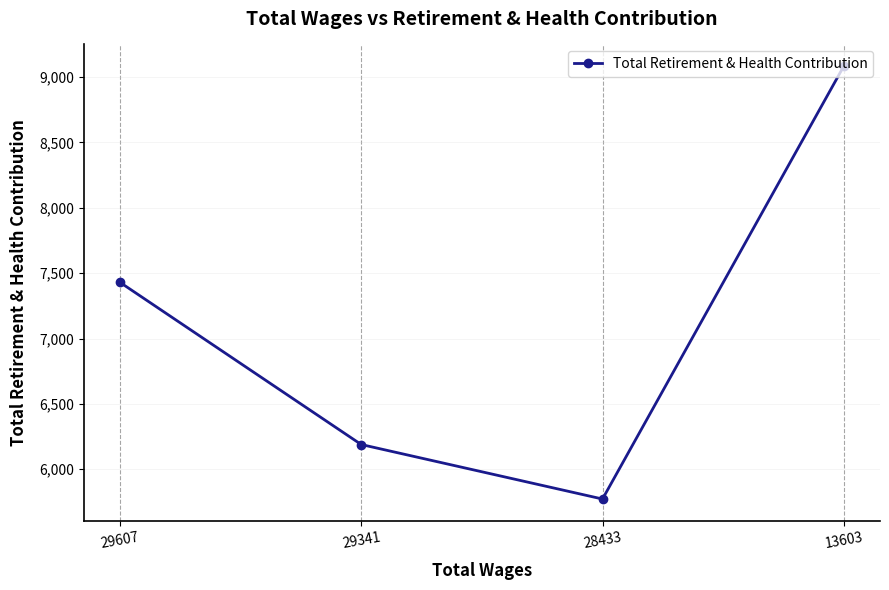

What is the change in value from 29341 to 28433?

-417